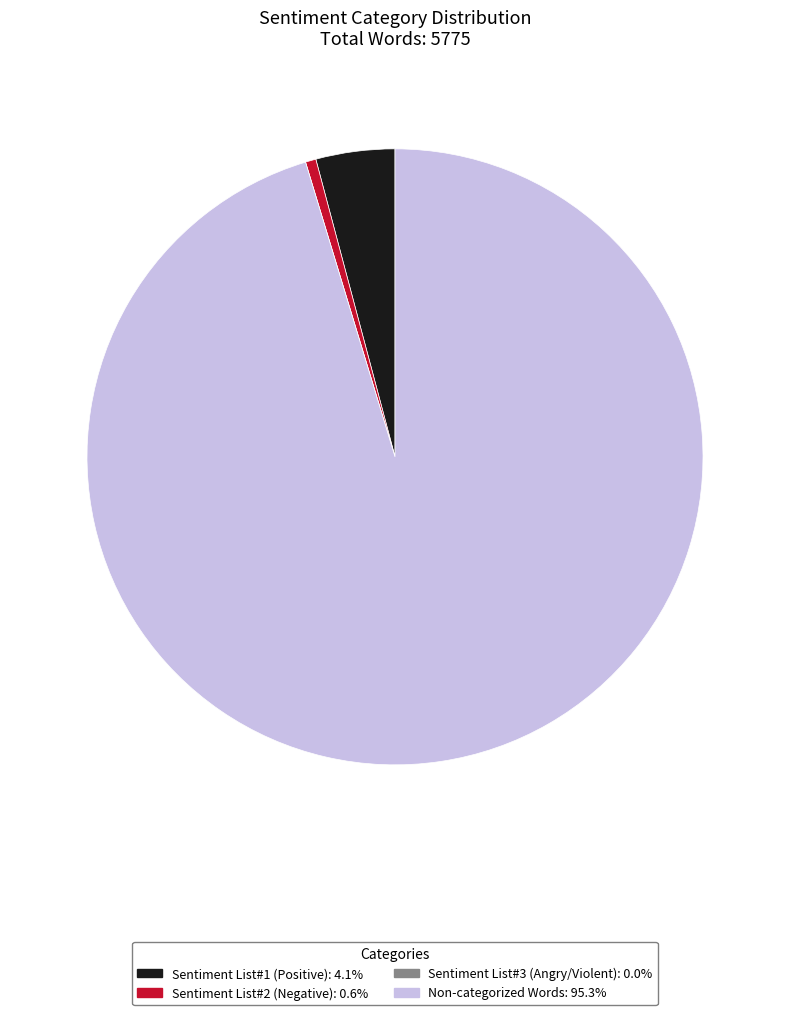

Which slice is the largest?

Non-categorized Words